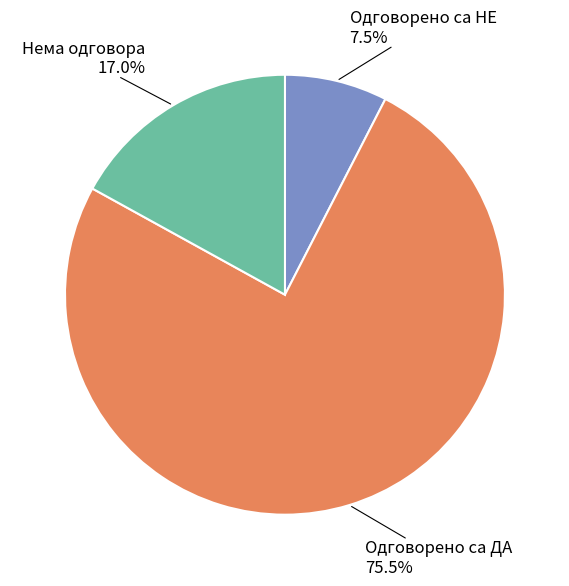

Is there any slice that represents more than half of the pie?

Yes